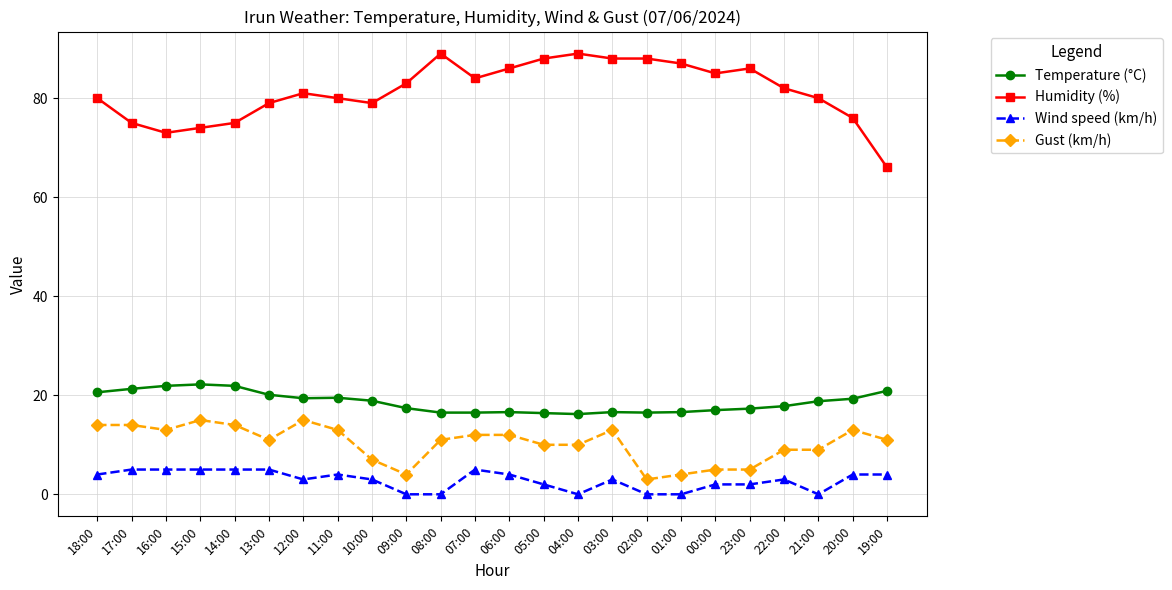

Count the number of categories in the chart.

24